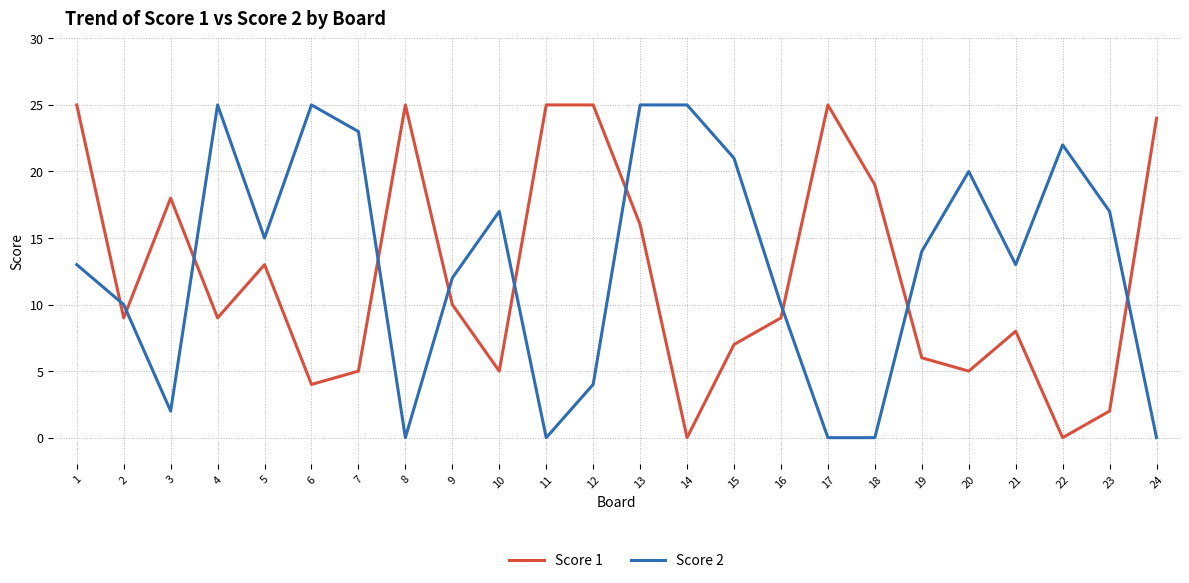

What is the maximum value for Score 1?

25